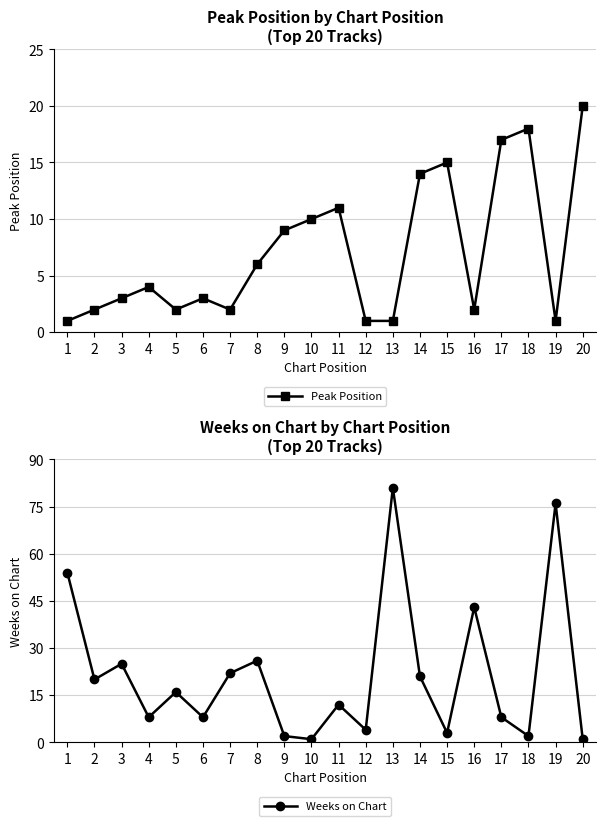

What is the maximum value shown in the chart?

81